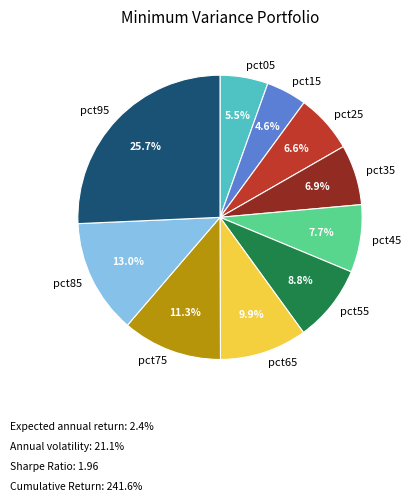

To the nearest percent, what is the average slice percentage?

10%